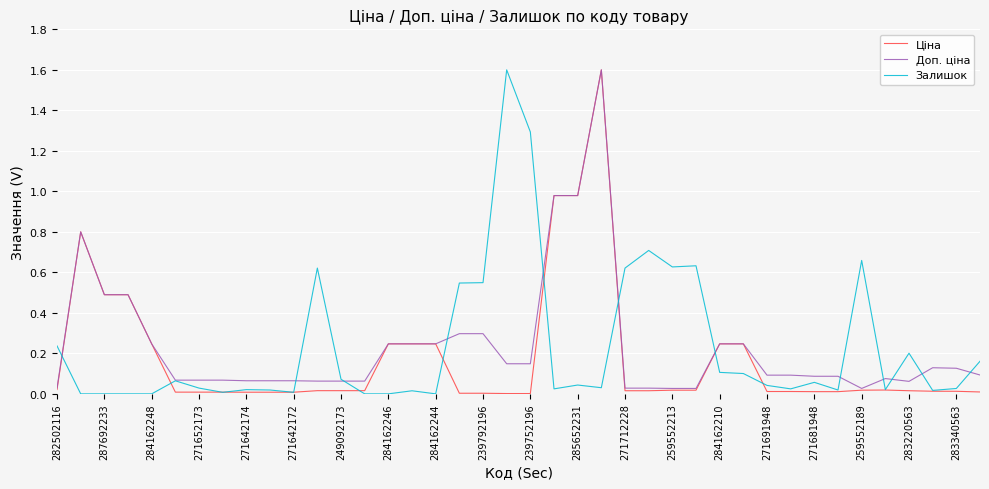

What is the greatest value displayed?

1.6